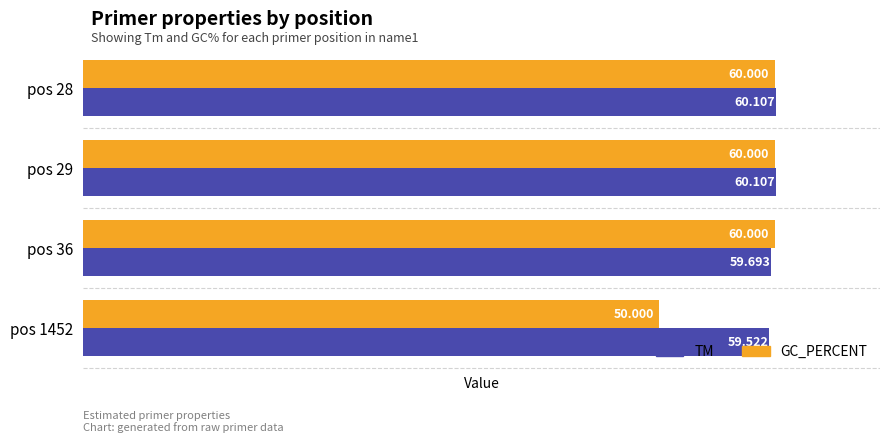

Which series has the largest range (max minus min)?

GC_PERCENT